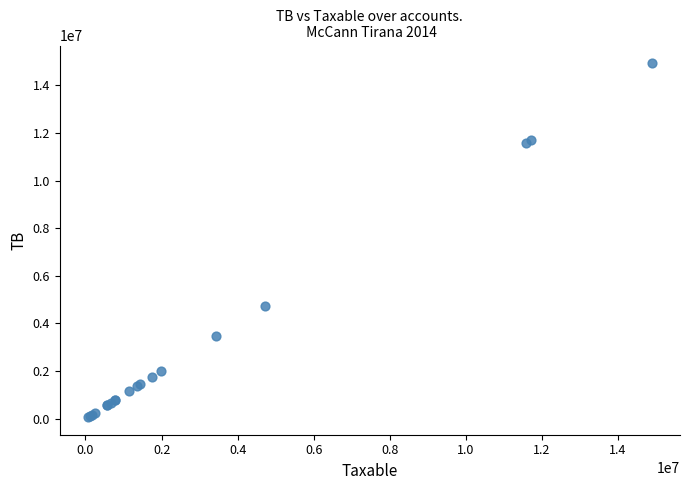

What Y value in the scatter plot is closest to 7496485?

4735066.9